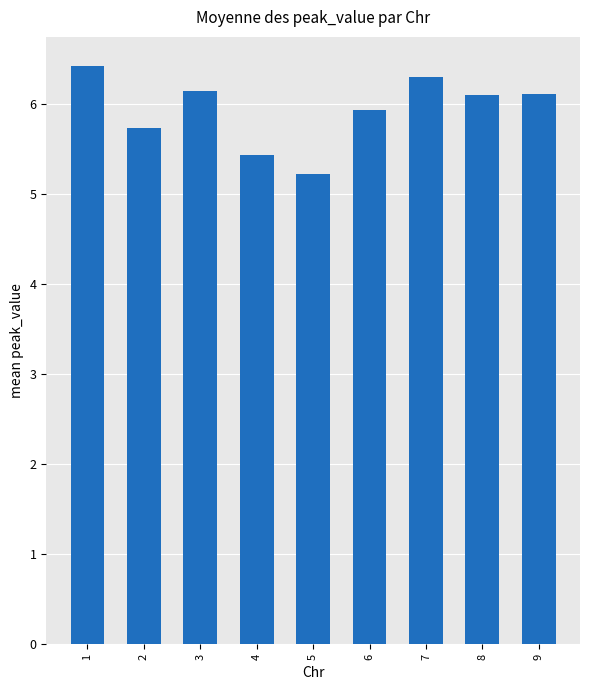

Reading left to right, what are all the values shown in this chart?

1=6.4	2=5.7	3=6.1	4=5.4	5=5.2	6=5.9	7=6.3	8=6.1	9=6.1